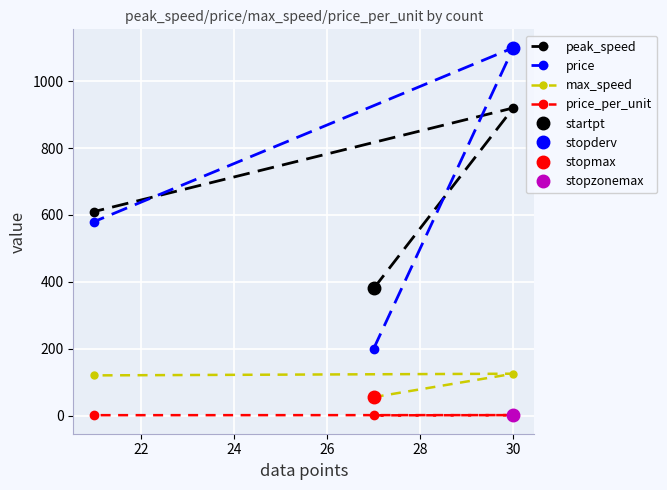

What is the value of the price point at the 1st from the left?

580.0